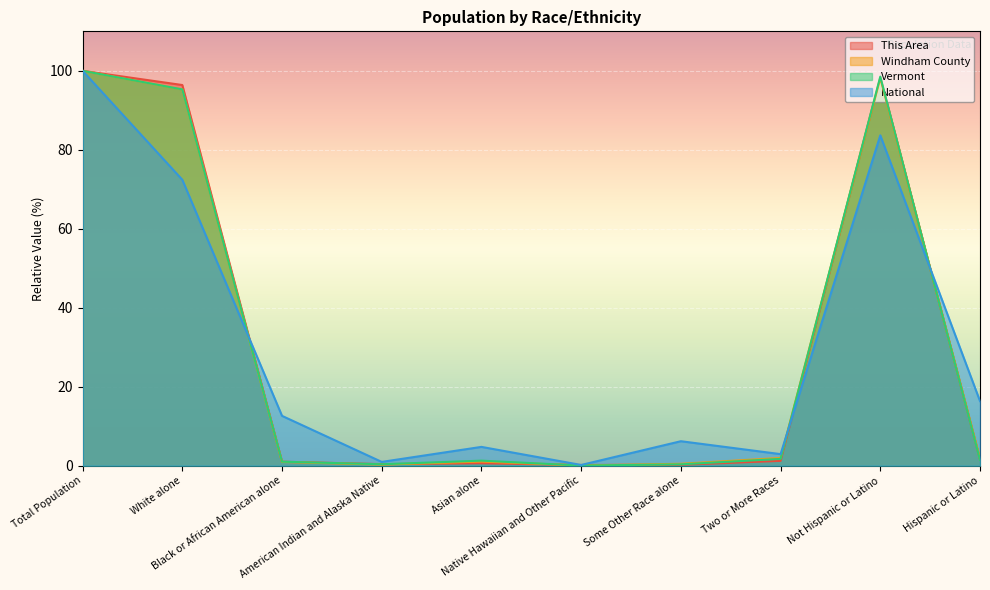

How many lines are shown in the chart?

4